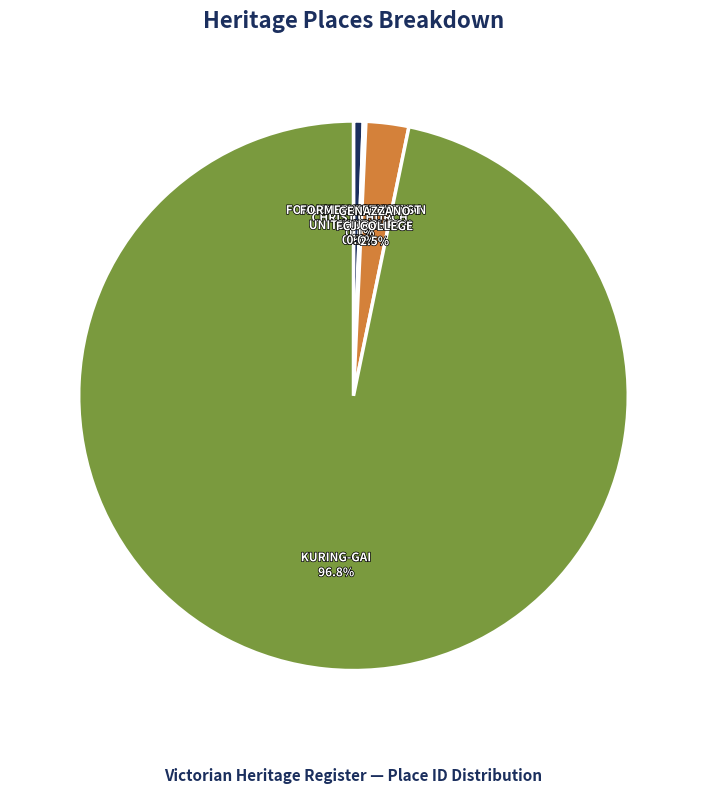

To the nearest percent, what is the difference between the GENAZZANO FCJ COLLEGE and KURING-GAI slice percentages?

94%